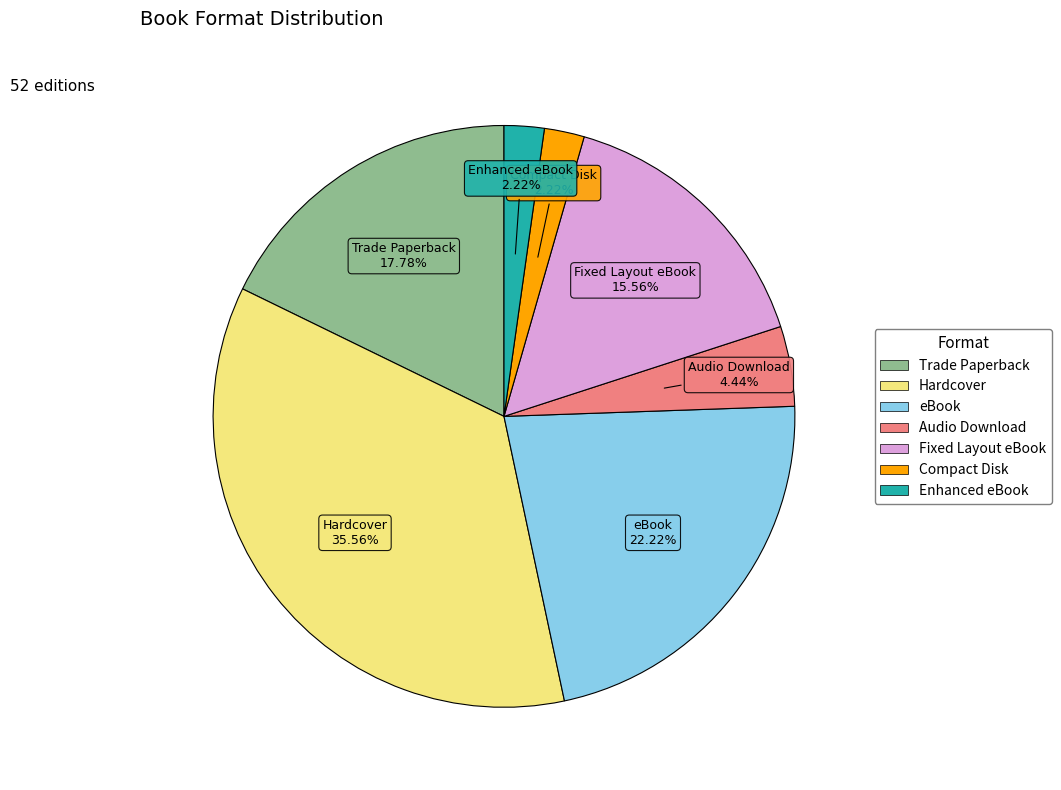

Combined, what portion of the pie is eBook and Fixed Layout eBook?

37.8%